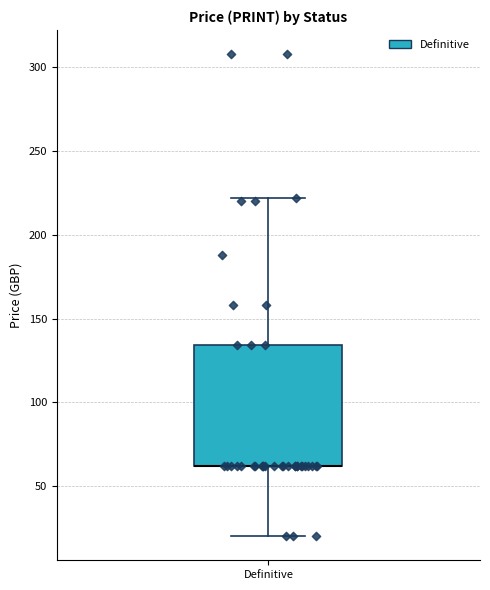

Read this box plot against the y-axis: the position of the median line, the range covered by the box, and the ends of both whiskers. The values are not printed on the chart, so give them approximately, as read against the axis.

median 60 (drawn on the box's lower edge), box 60 to 135, whiskers 20 to 220